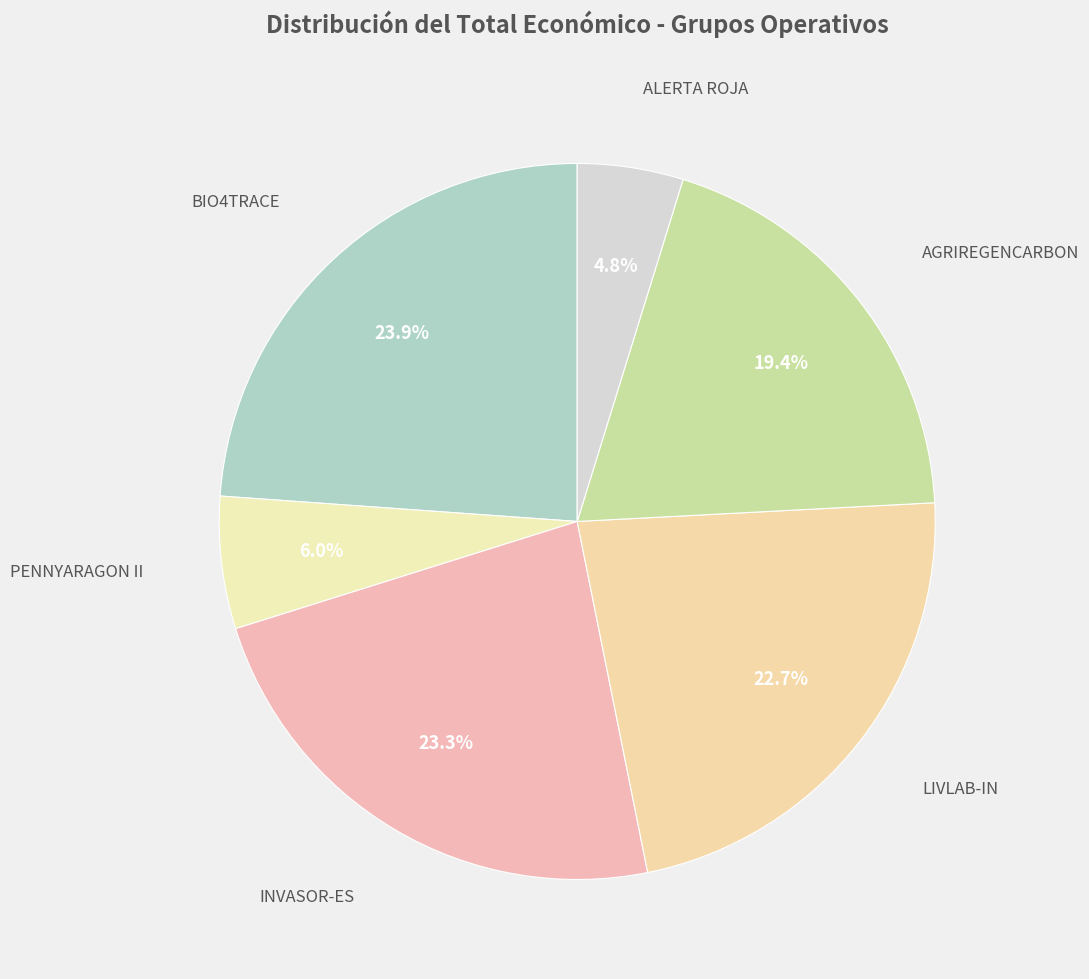

Rank the categories by value from lowest to highest.

ALERTA ROJA, PENNYARAGON II, AGRIREGENCARBON, LIVLAB-IN, INVASOR-ES, BIO4TRACE